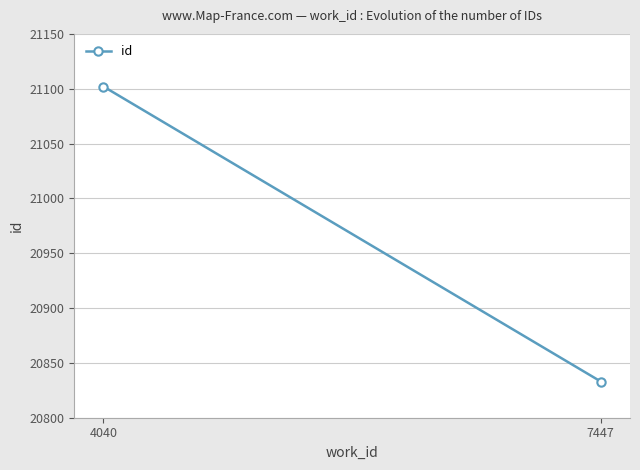

Reading left to right, transcribe all the data shown in this chart.

20833	21102